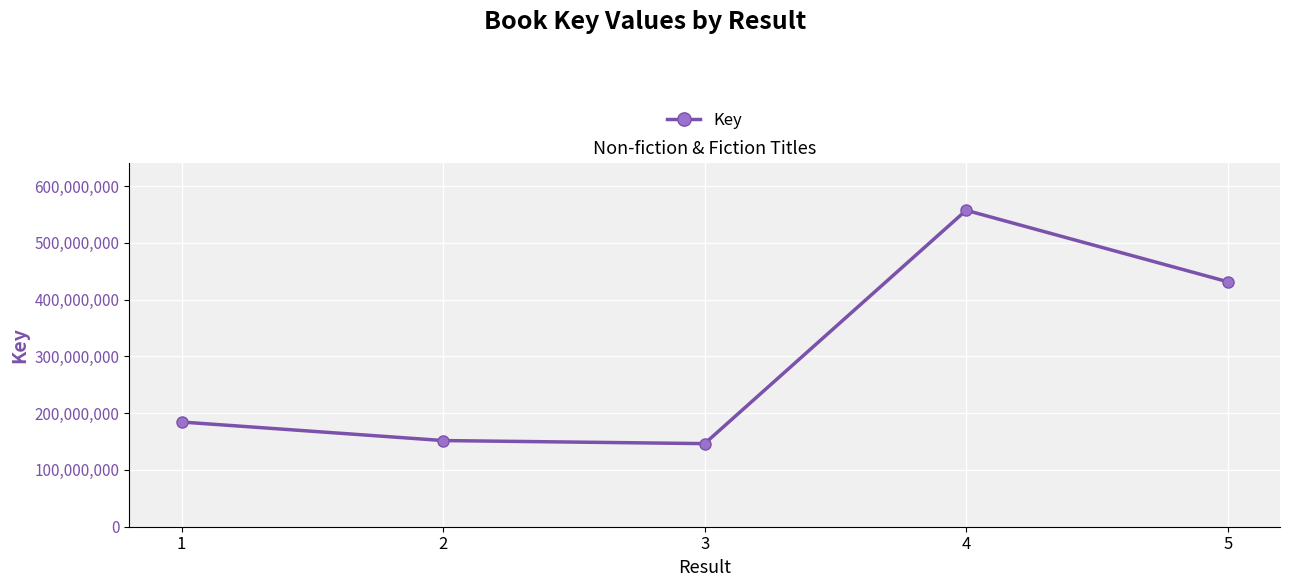

Which label corresponds to the largest value in the chart?

4